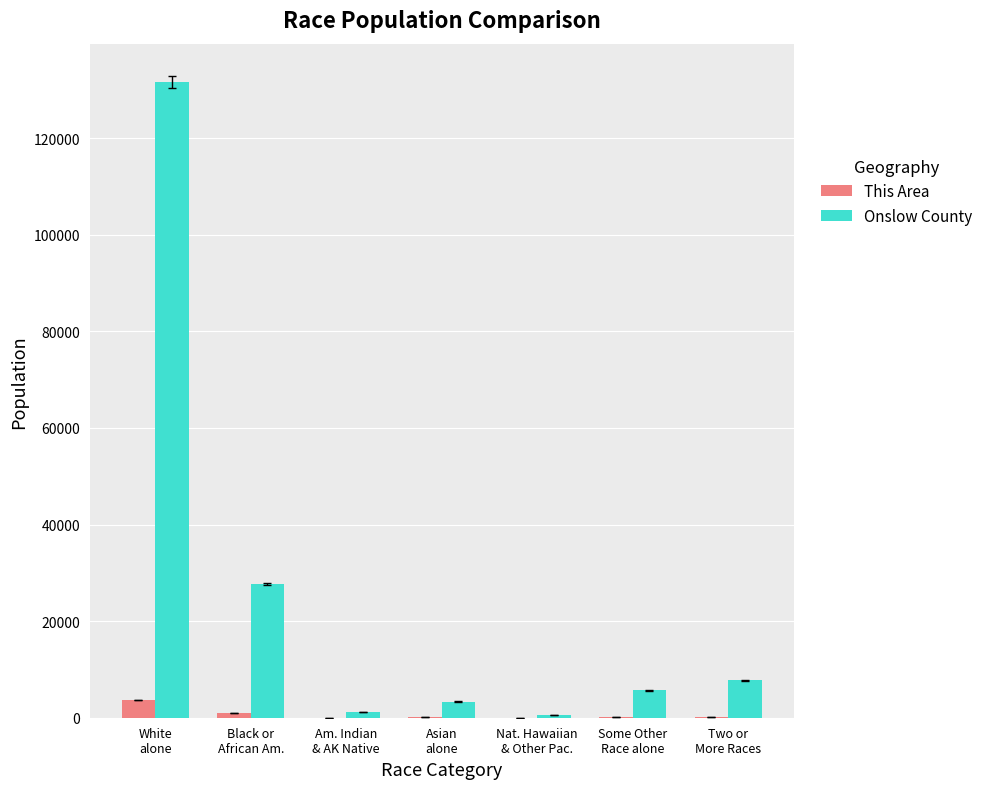

What is the sum of all This Area values?

5250